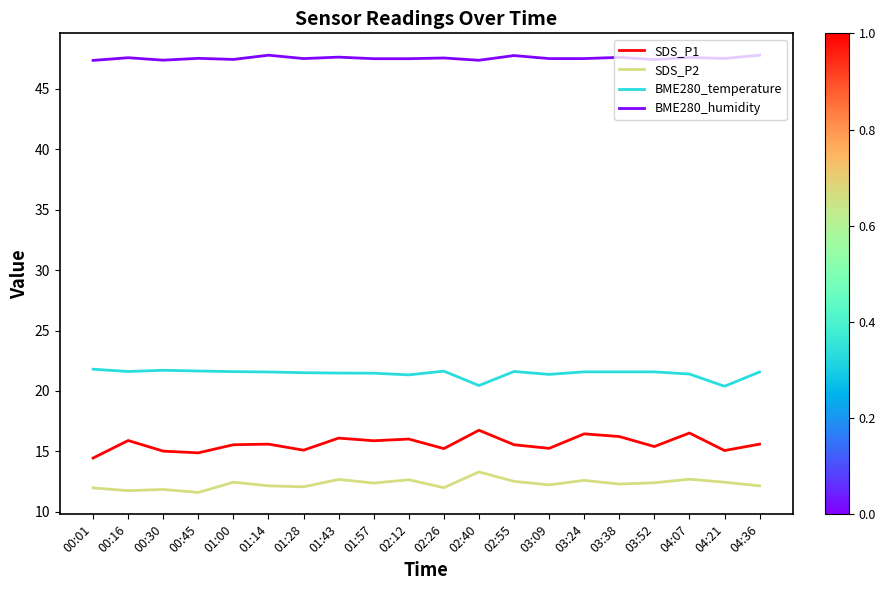

What is the smallest value displayed?

11.6